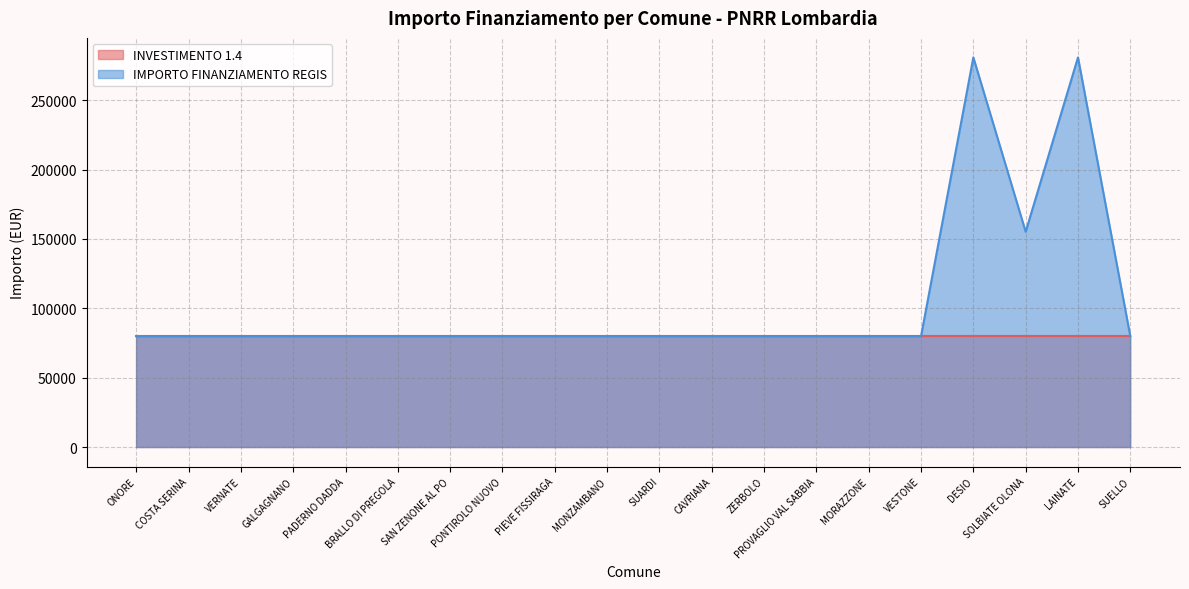

What is the sum of all values?

2075772